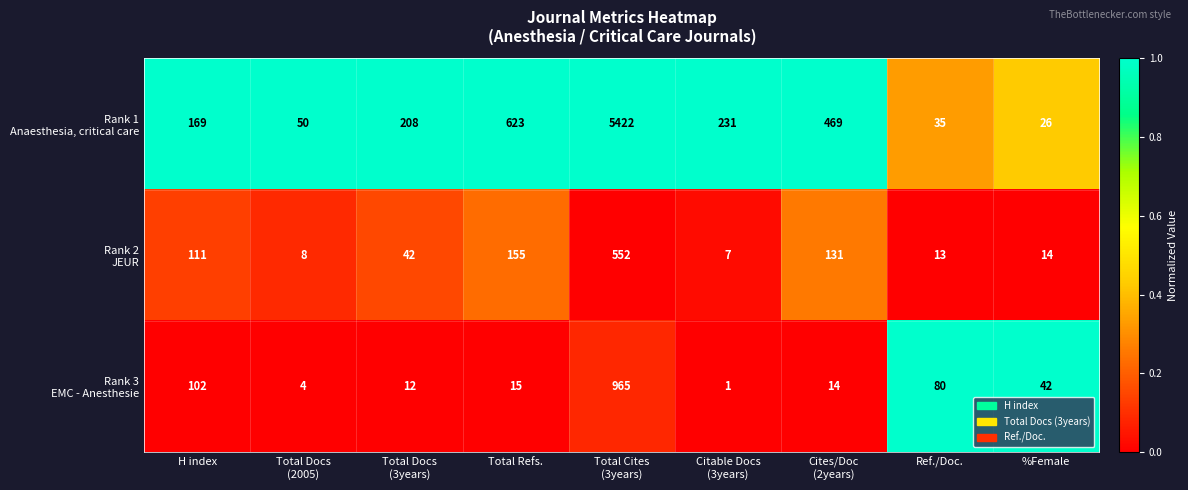

What is the total value across all series at %Female?

82